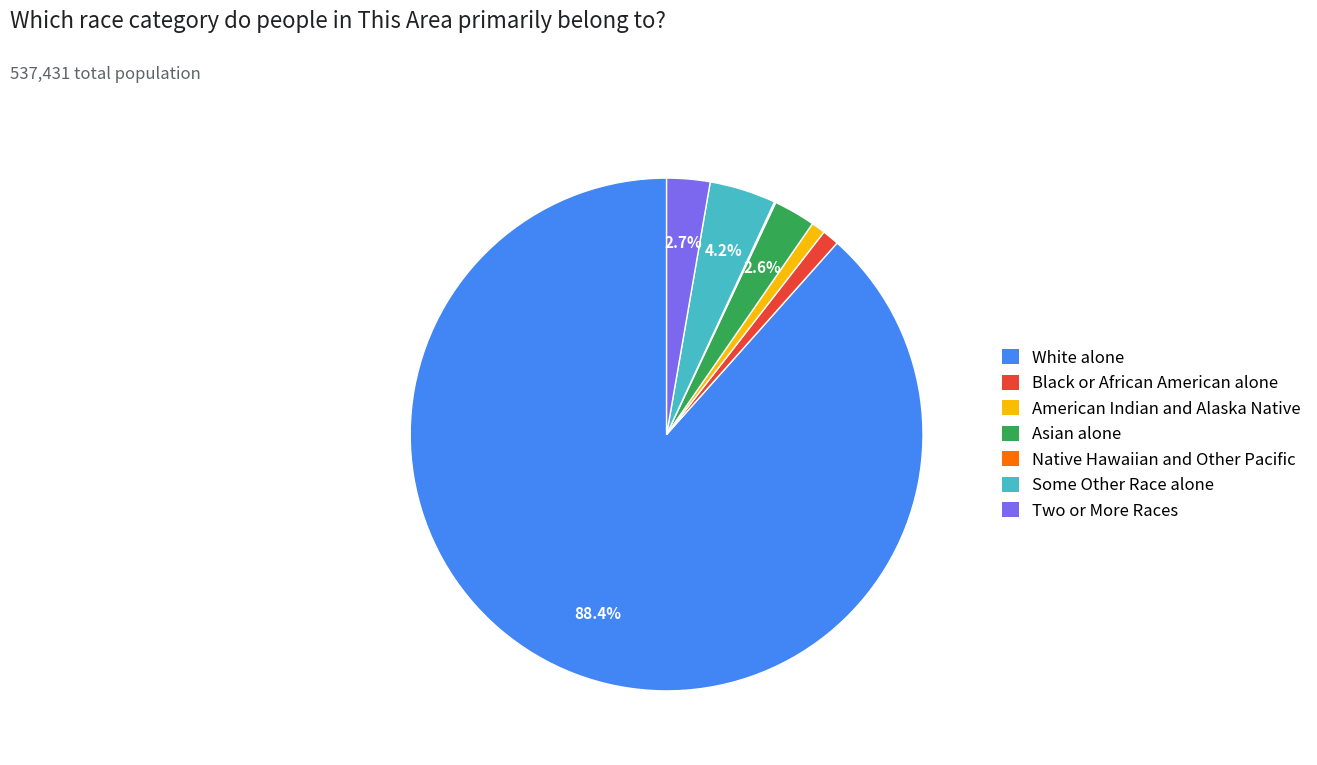

Which has a higher value, Some Other Race alone or Black or African American alone?

Some Other Race alone